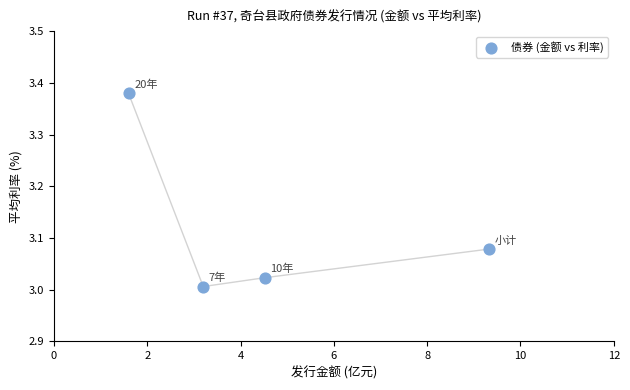

What is the range of X values (max minus min)?

7.7